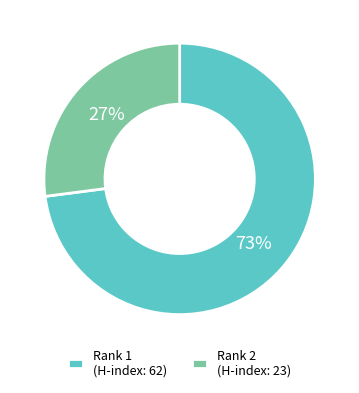

To the nearest percent, what is the average slice percentage?

50%